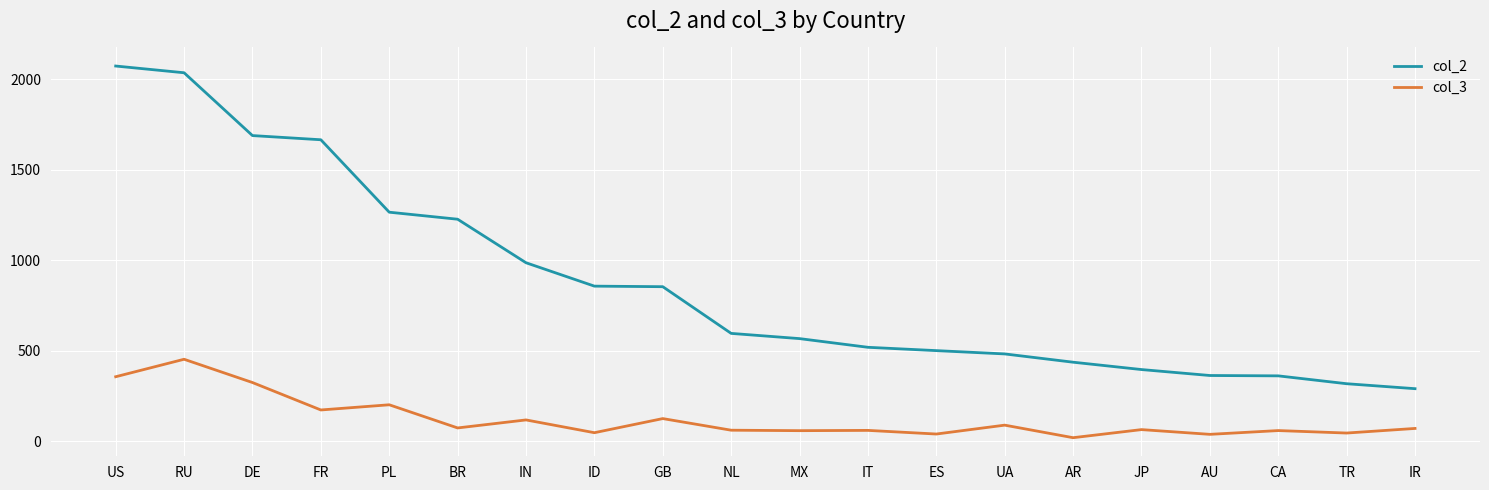

What position from the right is CA?

3